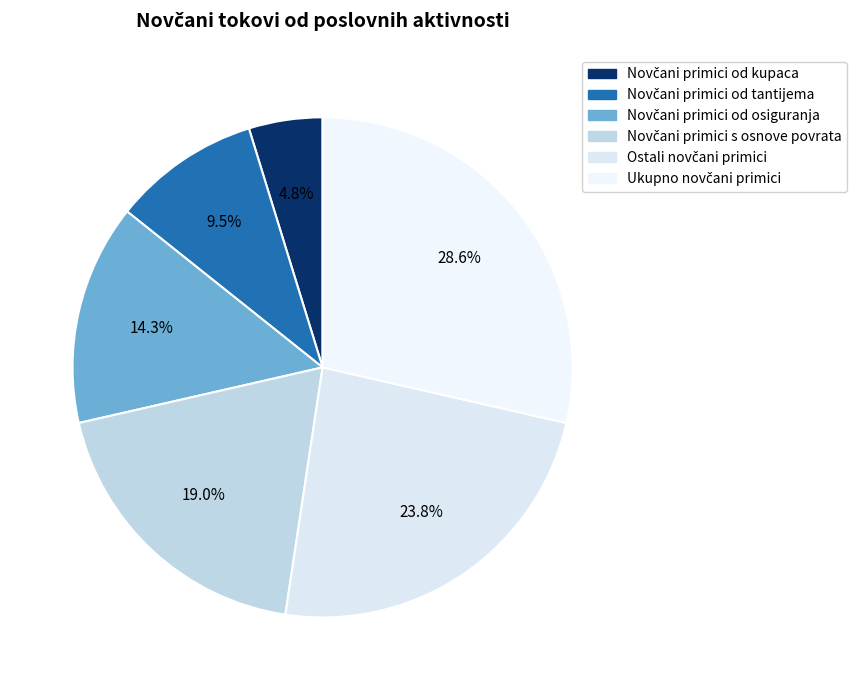

Which slice is the smallest?

Novčani primici od kupaca